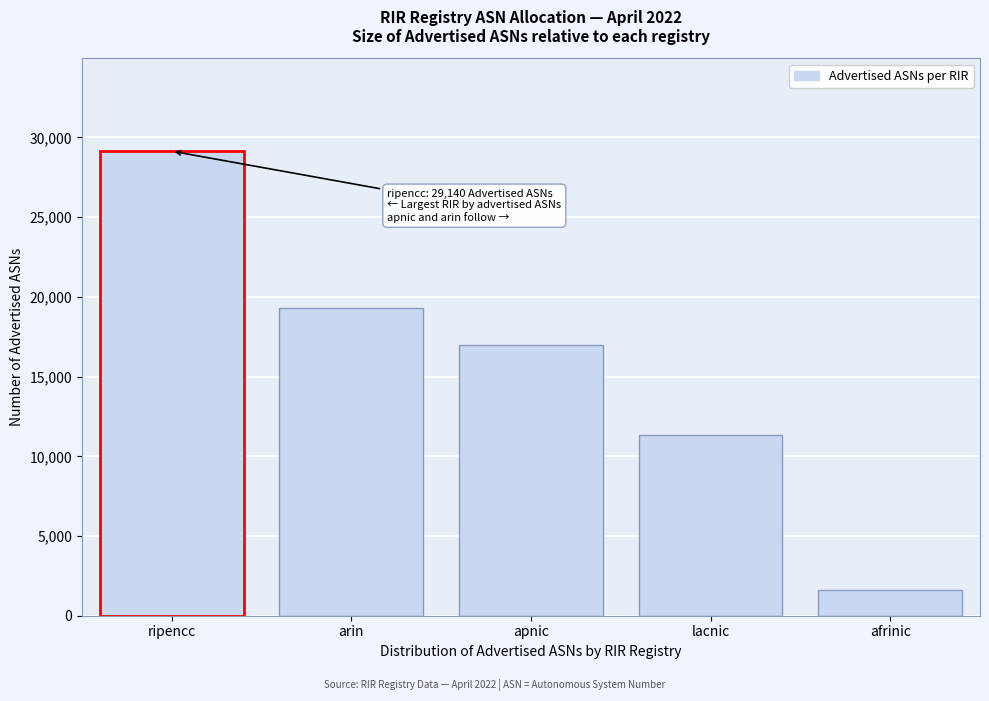

Reading right to left, transcribe all the data shown in this chart.

1612	11346	16966	19293	29140